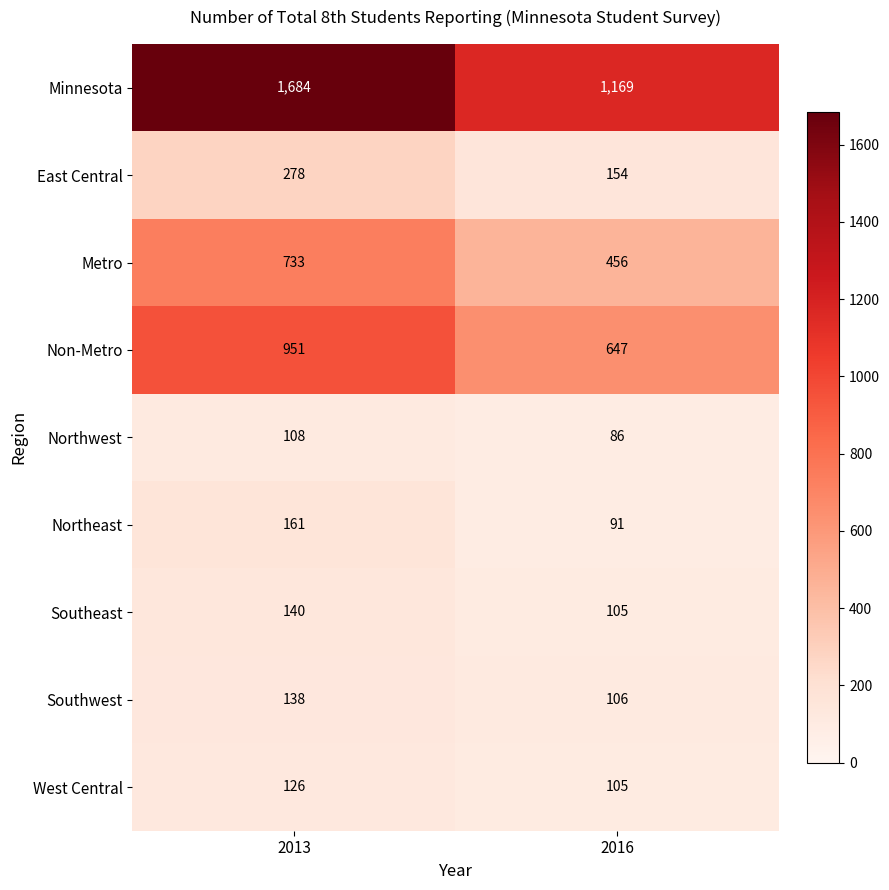

Reading right to left, what are all the values shown in this chart?

Minnesota: 1169	1684
East Central: 154	278
Metro: 456	733
Non-Metro: 647	951
Northwest: 86	108
Northeast: 91	161
Southeast: 105	140
Southwest: 106	138
West Central: 105	126